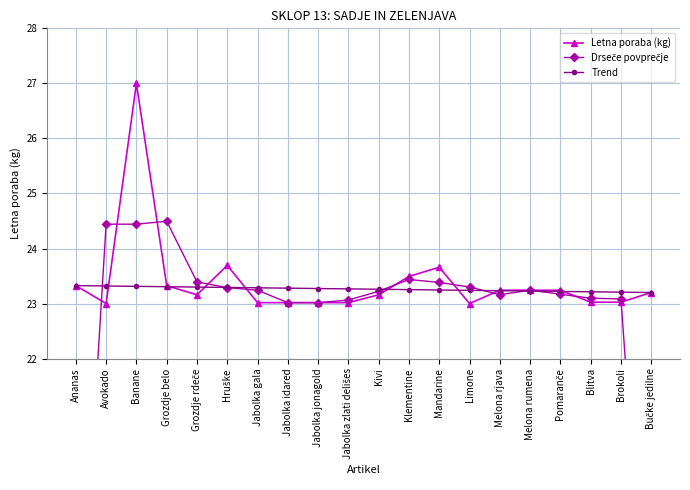

Reading left to right, transcribe all the data shown in this chart.

Letna poraba (kg): Ananas=23.3	Avokado=23.0	Banane=27.0	Grozdje belo=23.3	Grozdje rdeče=23.2	Hruške=23.7	Jabolka gala=23.0	Jabolka idared=23.0	Jabolka jonagold=23.0	Jabolka zlati delišes=23.0	Kivi=23.2	Klementine=23.5	Mandarine=23.7	Limone=23.0	Melona rjava=23.2	Melona rumena=23.2	Pomaranče=23.2	Blitva=23.0	Brokoli=23.0	Bučke jedilne=23.2
Drseče povprečje: Ananas=15.4	Avokado=24.4	Banane=24.4	Grozdje belo=24.5	Grozdje rdeče=23.4	Hruške=23.3	Jabolka gala=23.2	Jabolka idared=23.0	Jabolka jonagold=23.0	Jabolka zlati delišes=23.1	Kivi=23.2	Klementine=23.4	Mandarine=23.4	Limone=23.3	Melona rjava=23.2	Melona rumena=23.2	Pomaranče=23.2	Blitva=23.1	Brokoli=23.1	Bučke jedilne=15.4
Trend: Ananas=23.3	Avokado=23.3	Banane=23.3	Grozdje belo=23.3	Grozdje rdeče=23.3	Hruške=23.3	Jabolka gala=23.3	Jabolka idared=23.3	Jabolka jonagold=23.3	Jabolka zlati delišes=23.3	Kivi=23.3	Klementine=23.3	Mandarine=23.2	Limone=23.2	Melona rjava=23.2	Melona rumena=23.2	Pomaranče=23.2	Blitva=23.2	Brokoli=23.2	Bučke jedilne=23.2